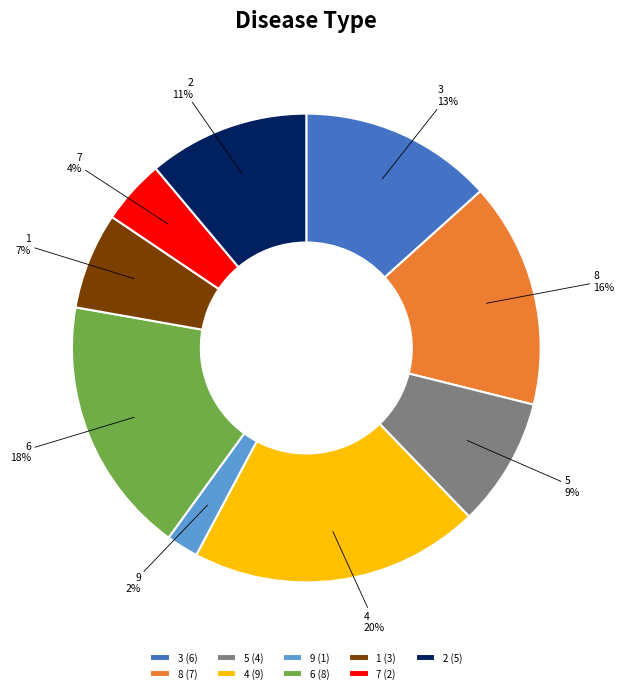

To the nearest percent, what is the difference between the 1 and 2 slice percentages?

4%